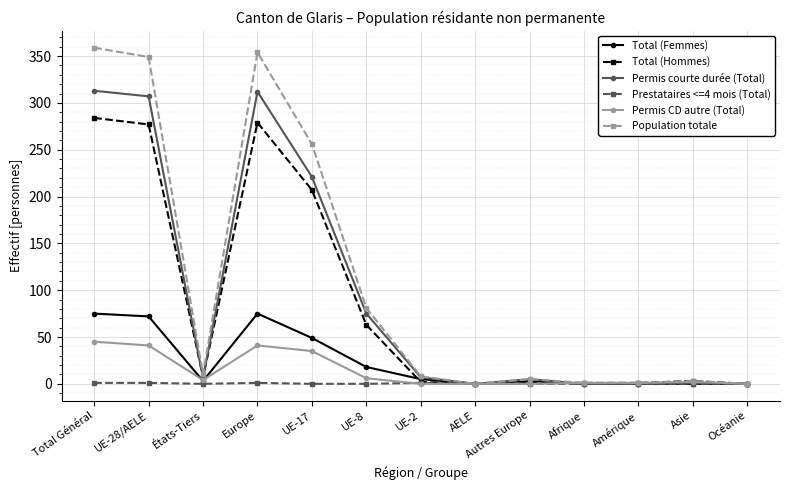

What is the label of the 10th point from the left?

Afrique